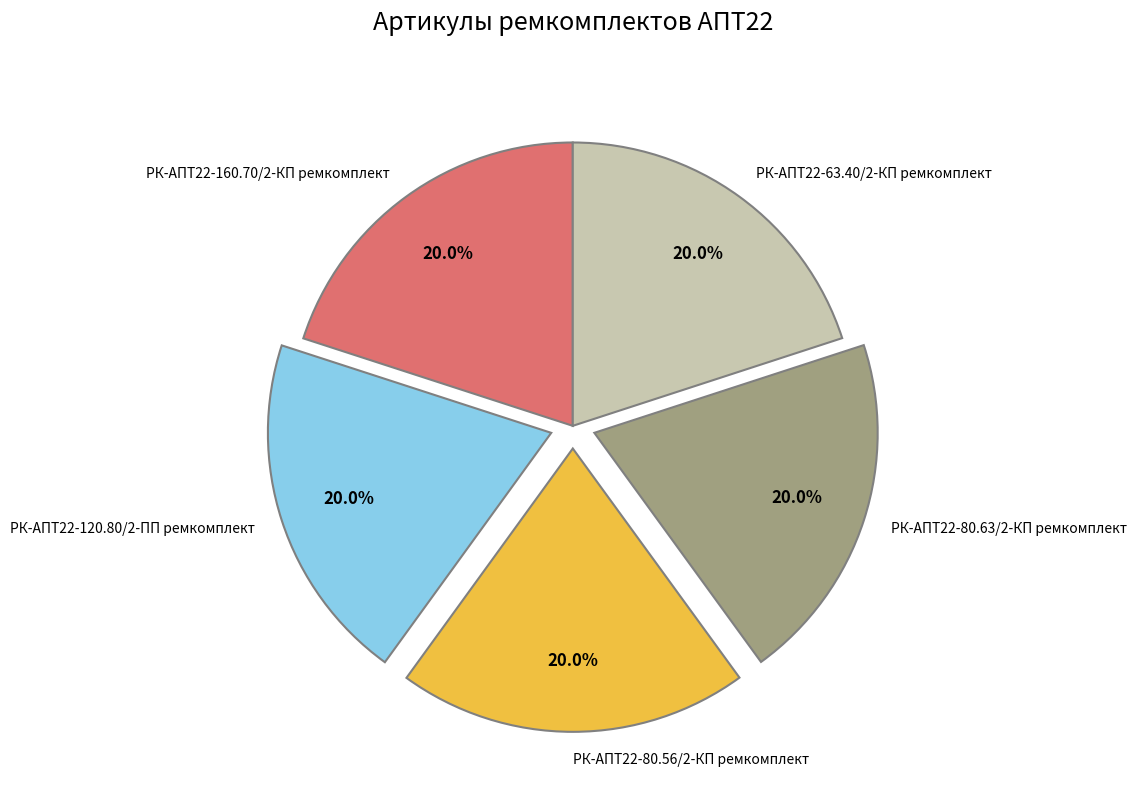

Approximately how many times larger is the value at РК-АПТ22-80.56/2-КП ремкомплект compared to РК-АПТ22-160.70/2-КП ремкомплект?

1.0